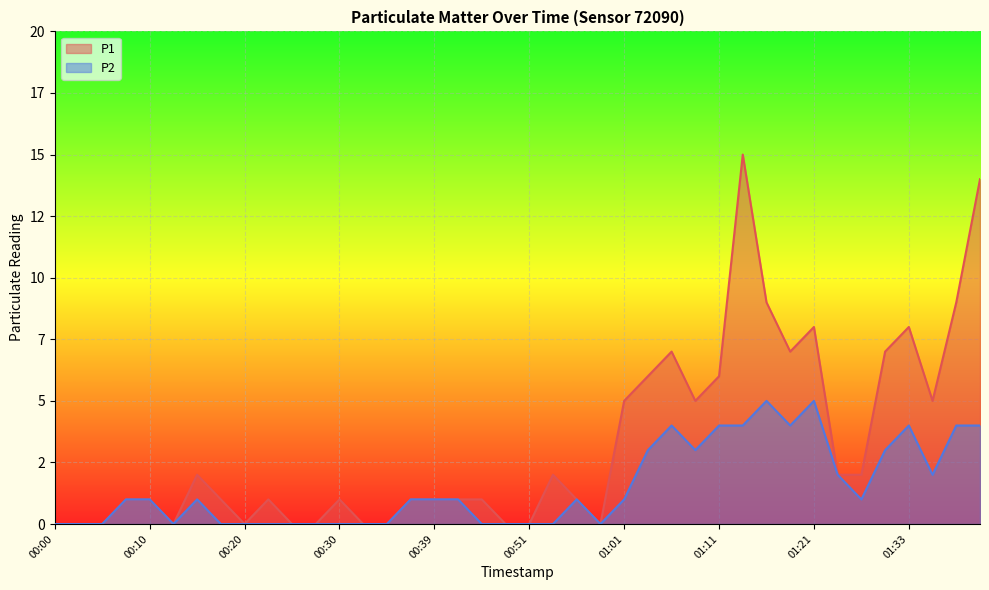

What is the difference between the P2 values at 00:13 and 01:04?

3